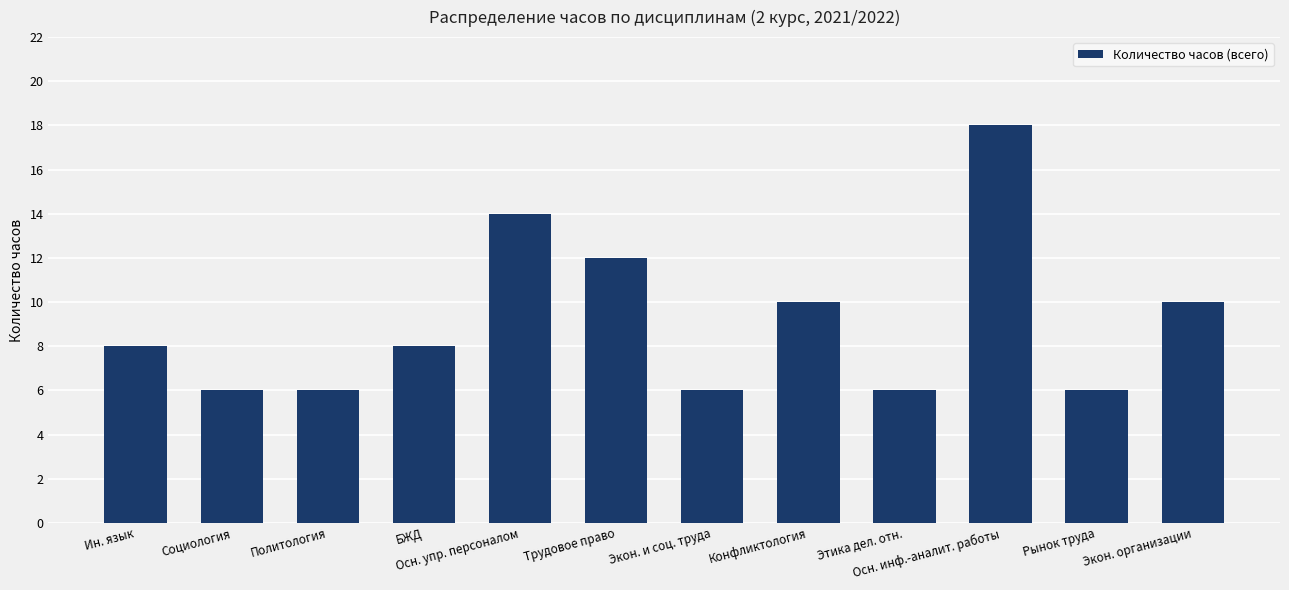

What position from the right is БЖД?

9